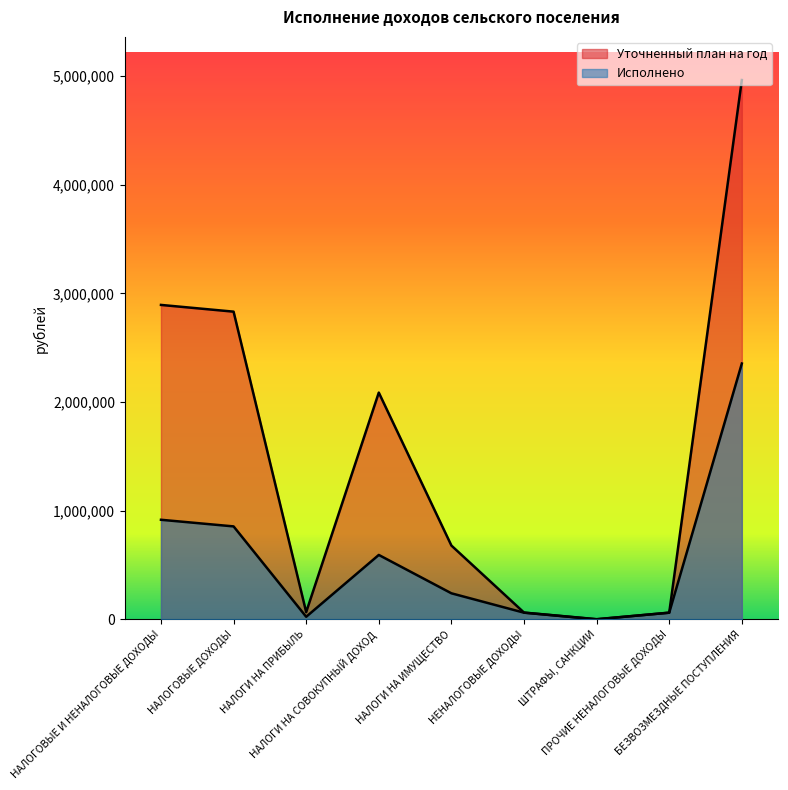

At which label is Исполнено closest to 1177359?

НАЛОГОВЫЕ И НЕНАЛОГОВЫЕ ДОХОДЫ